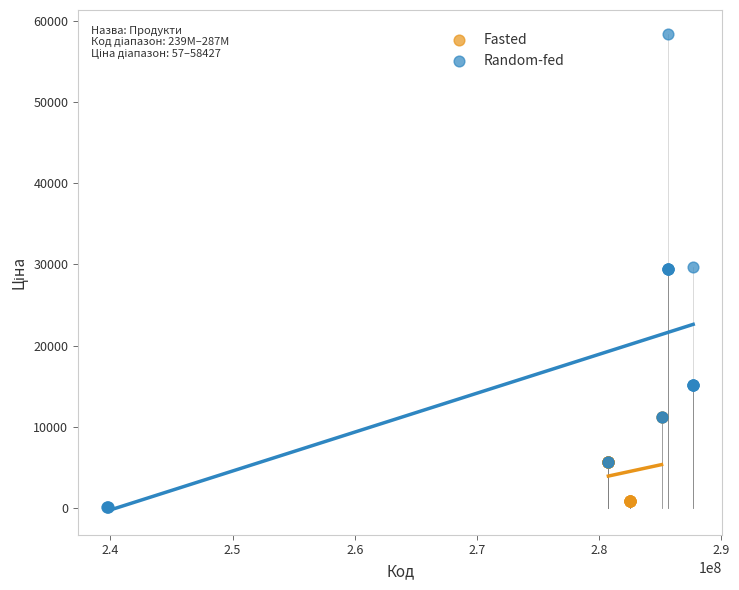

Which series reaches the maximum Y coordinate?

Random-fed